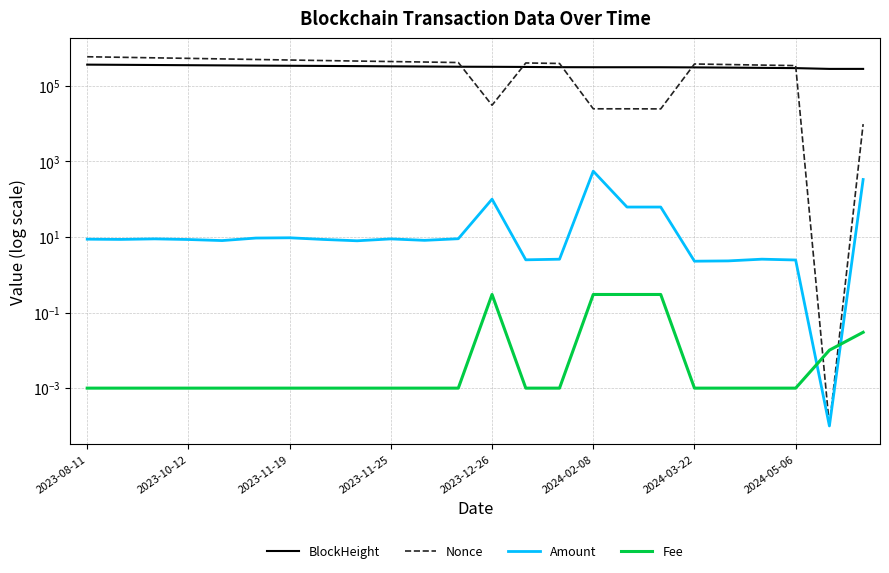

List the series in order of their peak value, lowest first.

Fee, Amount, BlockHeight, Nonce